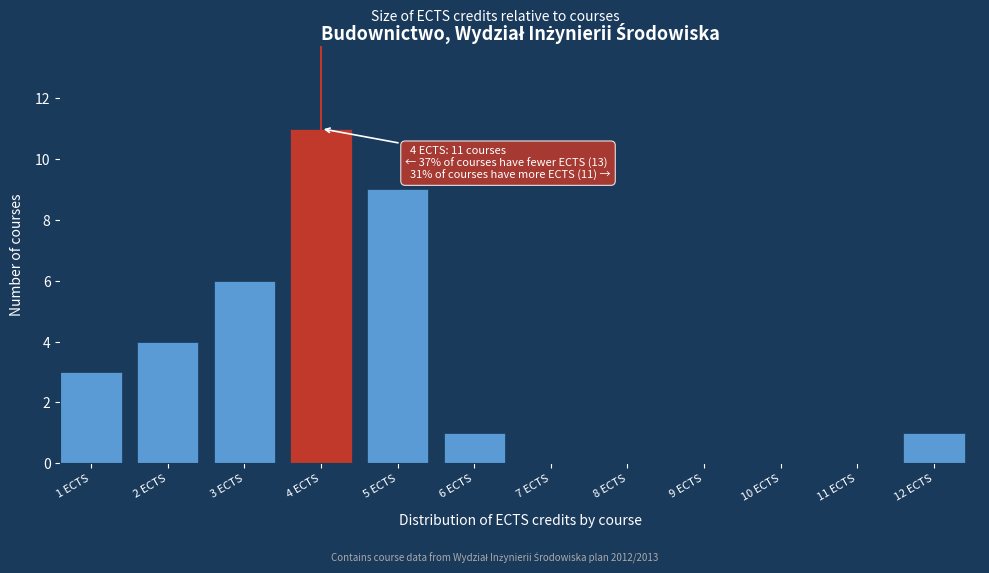

Reading left to right, what are all the values shown in this chart?

1 ECTS=3	2 ECTS=4	3 ECTS=6	4 ECTS=11	5 ECTS=9	6 ECTS=1	7 ECTS=0	8 ECTS=0	9 ECTS=0	10 ECTS=0	11 ECTS=0	12 ECTS=1